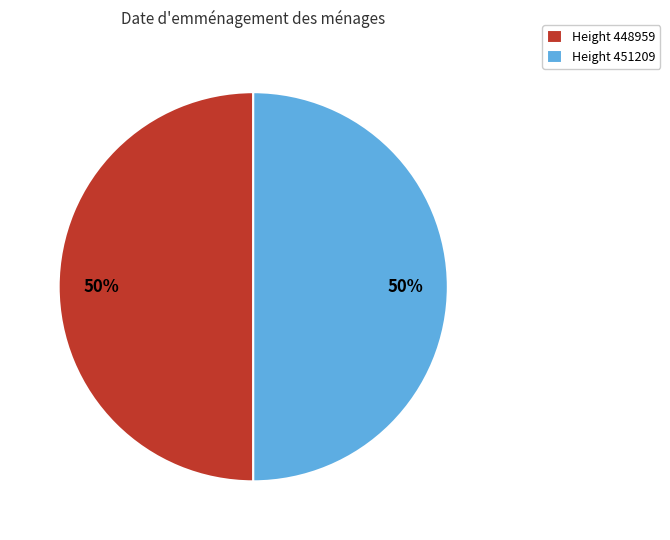

What is the ratio of the value at Height 451209 to the value at Height 448959?

1.0